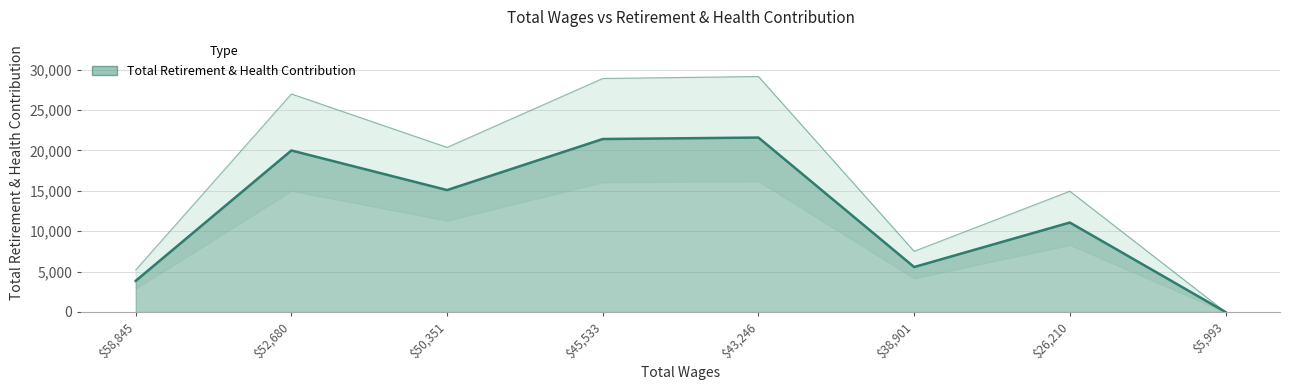

How many points are higher than both their immediate neighbors (excluding endpoints)?

3